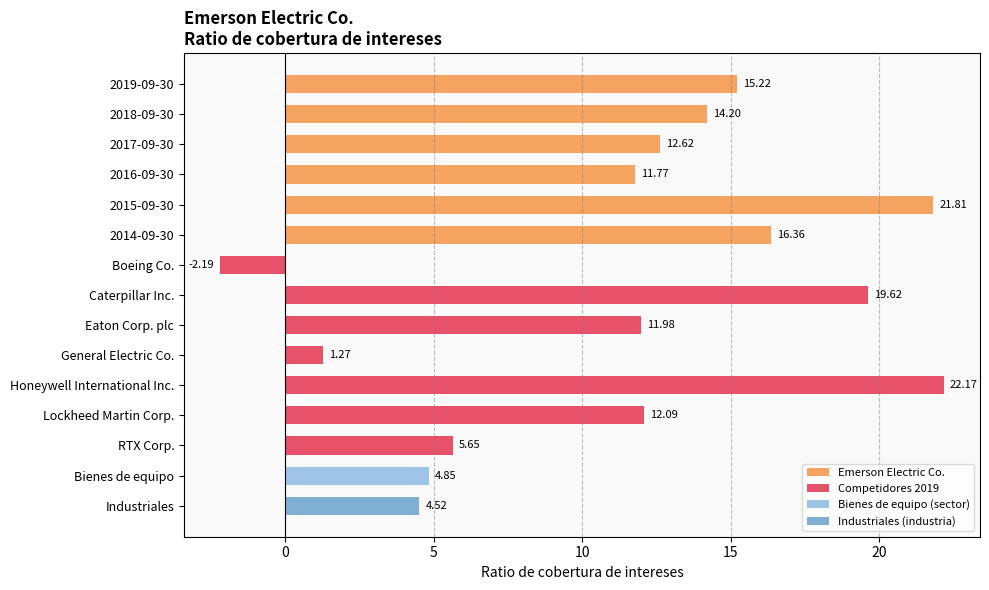

Does the chart contain stacked bars?

No